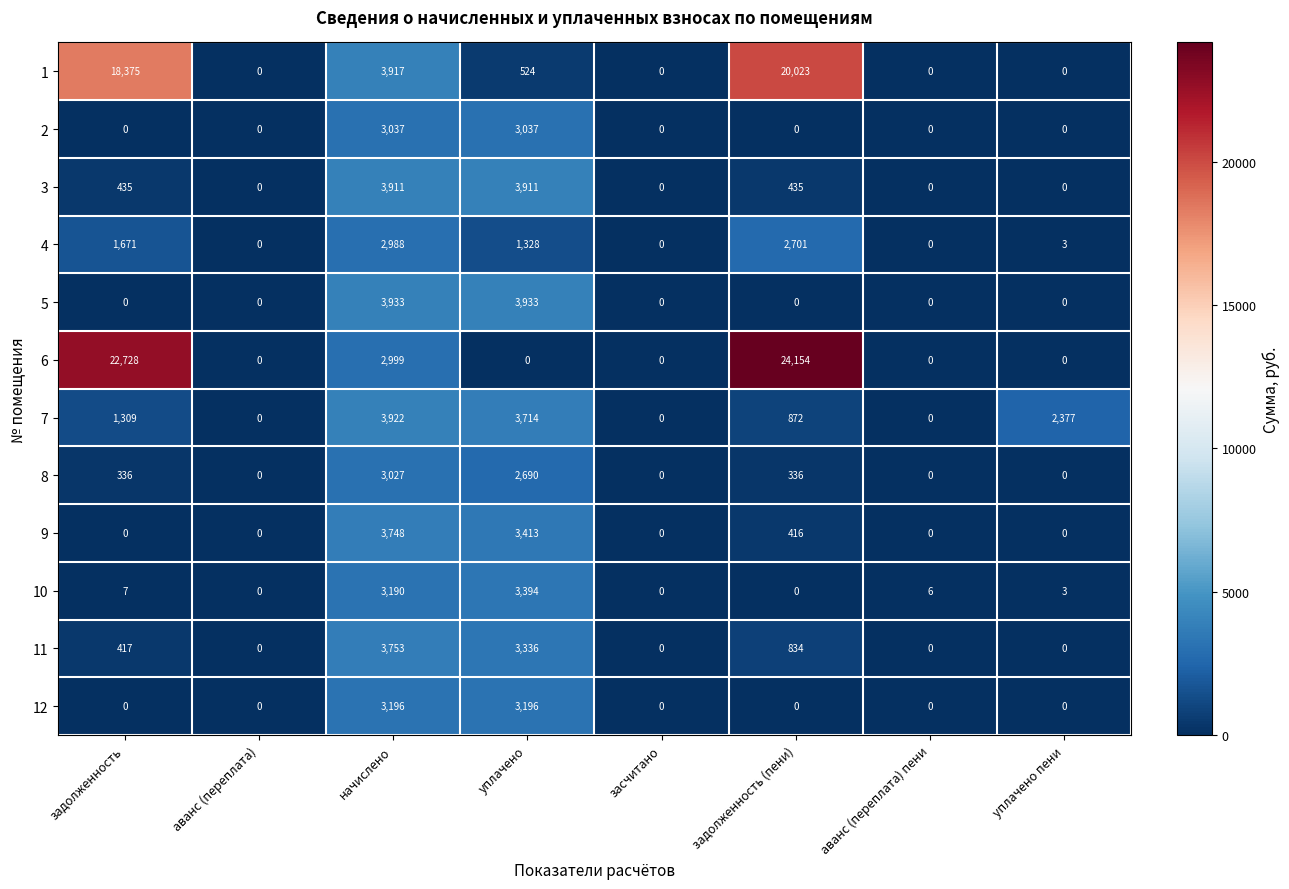

What is the maximum value shown in the chart?

24154